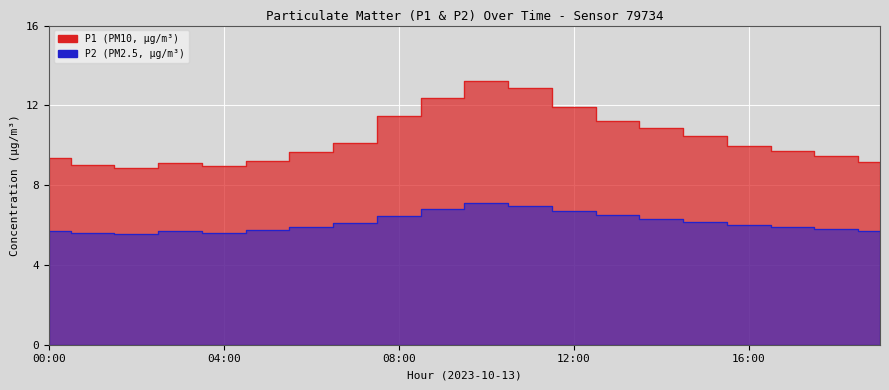

At which category does P1 reach its first local peak?

03:00